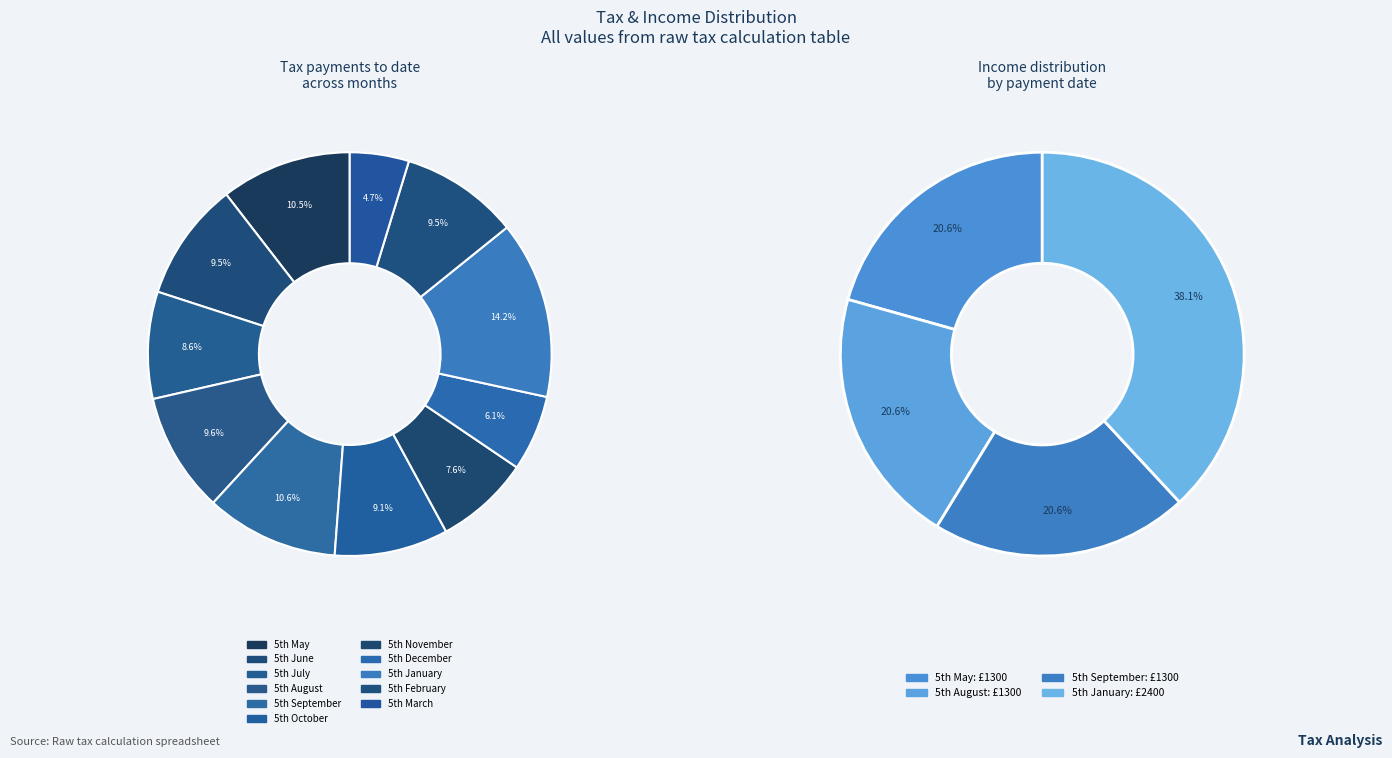

How many slices are in this pie chart?

12